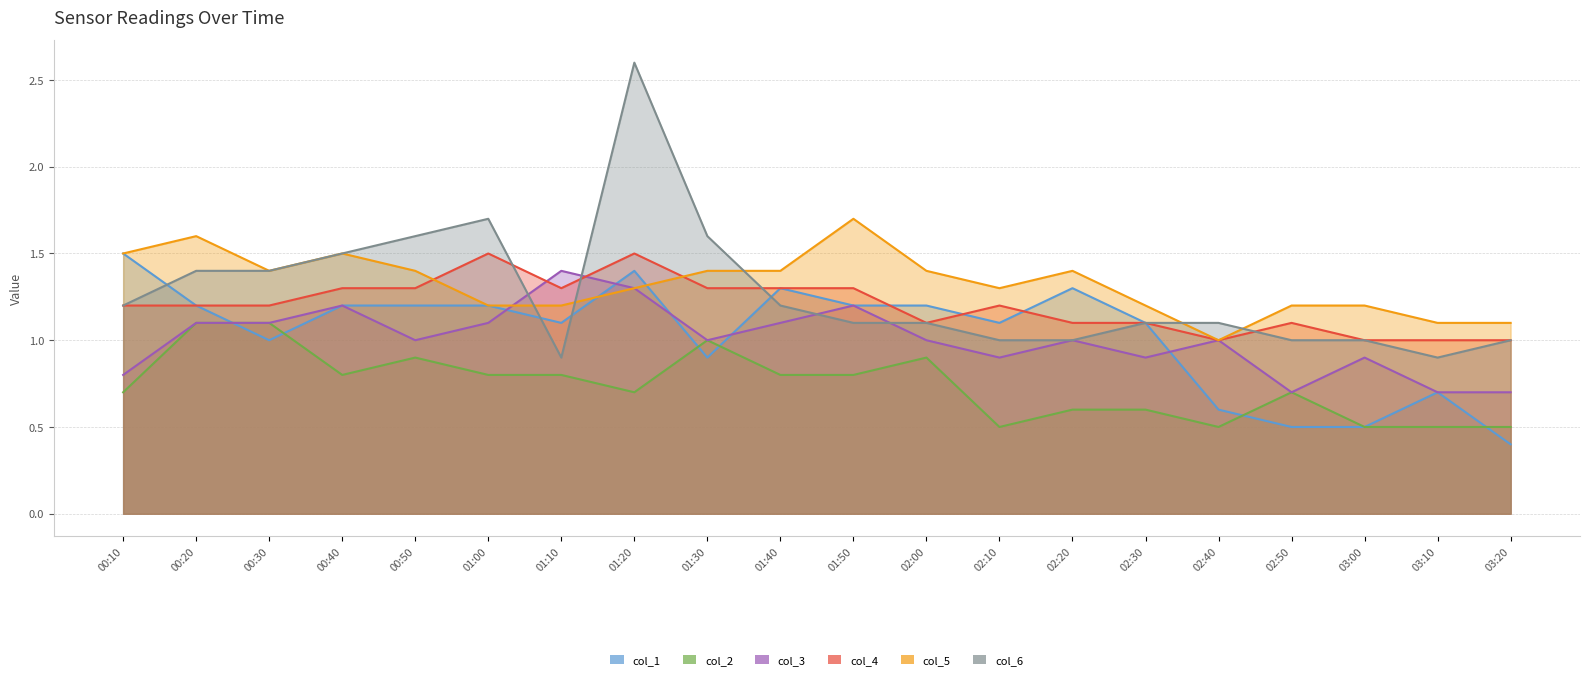

What are all the series names shown in the legend?

col_1, col_2, col_3, col_4, col_5, col_6